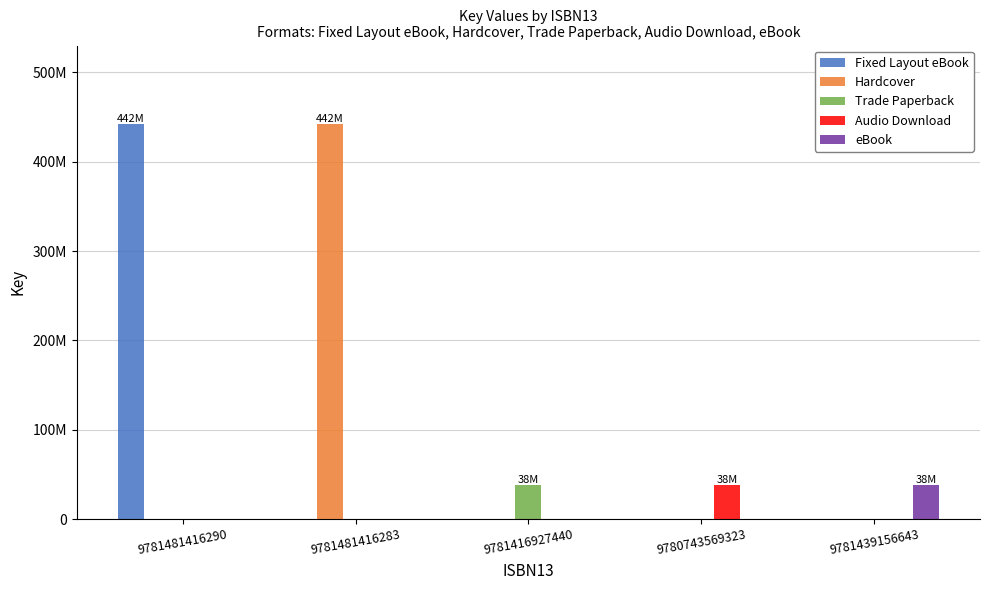

Rank the series by their maximum value, from lowest to highest.

Trade Paperback, Audio Download, eBook, Fixed Layout eBook, Hardcover